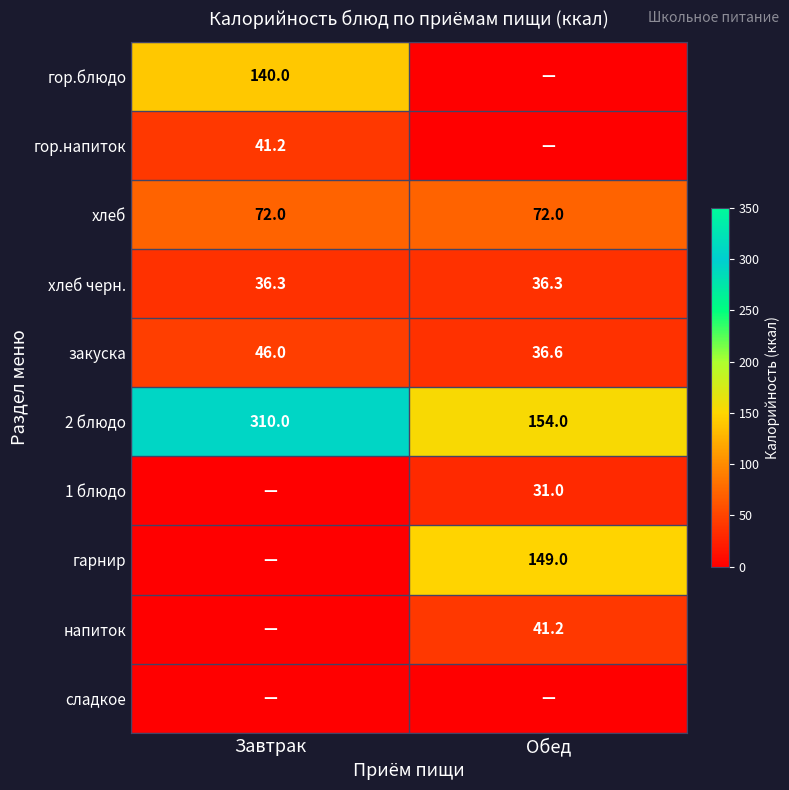

What is the sum of the закуска values at Обед and Завтрак?

82.6